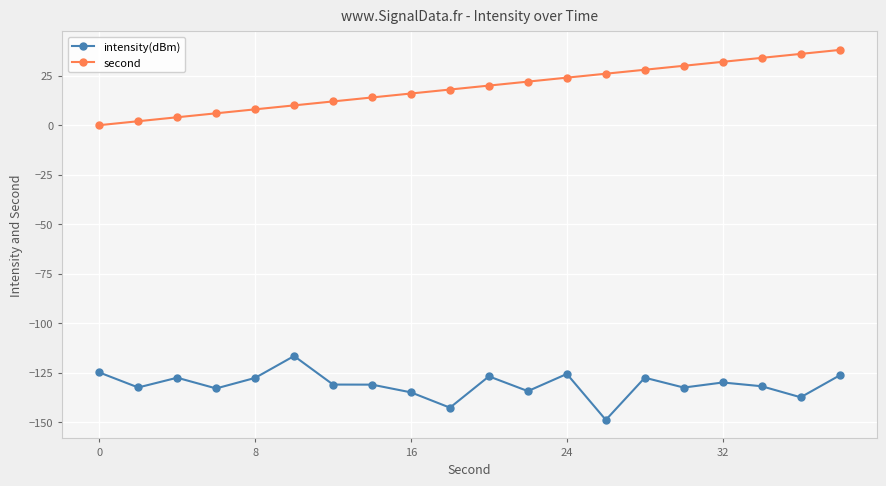

How many lines are shown in the chart?

2